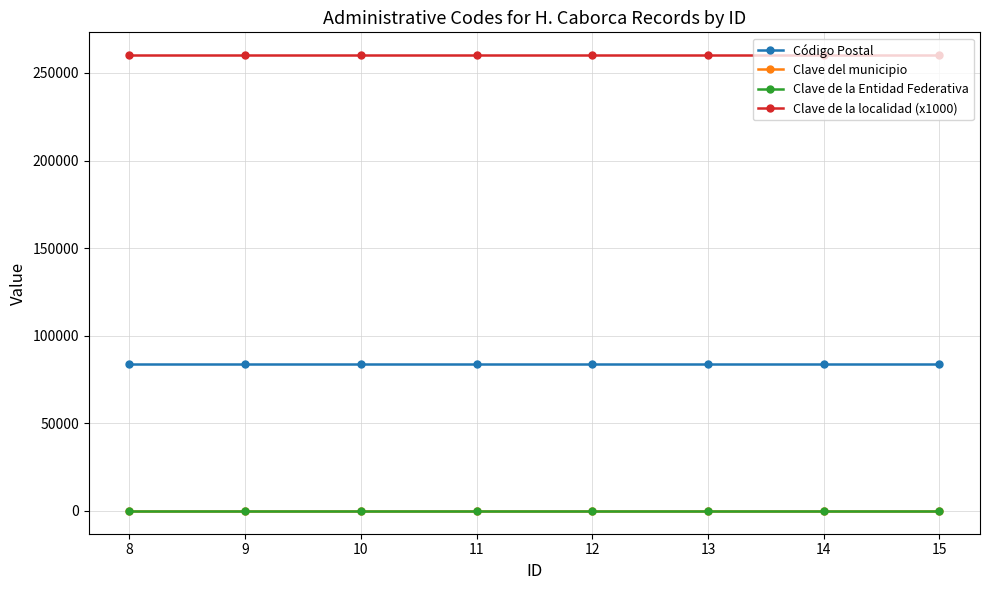

Reading left to right, extract all data points from this chart.

Código Postal: 83600	83600	83600	83600	83600	83600	83600	83600
Clave del municipio: 17	17	17	17	17	17	17	17
Clave de la Entidad Federativa: 26	26	26	26	26	26	26	26
Clave de la localidad (x1000): 260170	260170	260170	260170	260170	260170	260170	260170